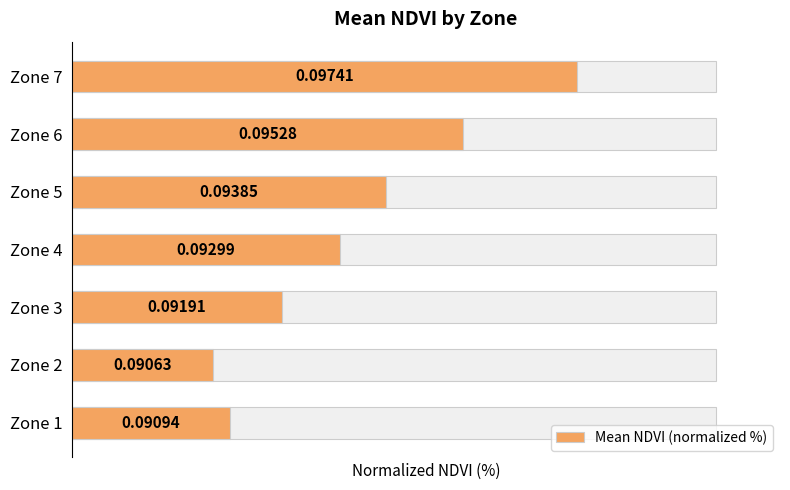

Which has a higher value, Zone 7 or Zone 2?

Zone 7